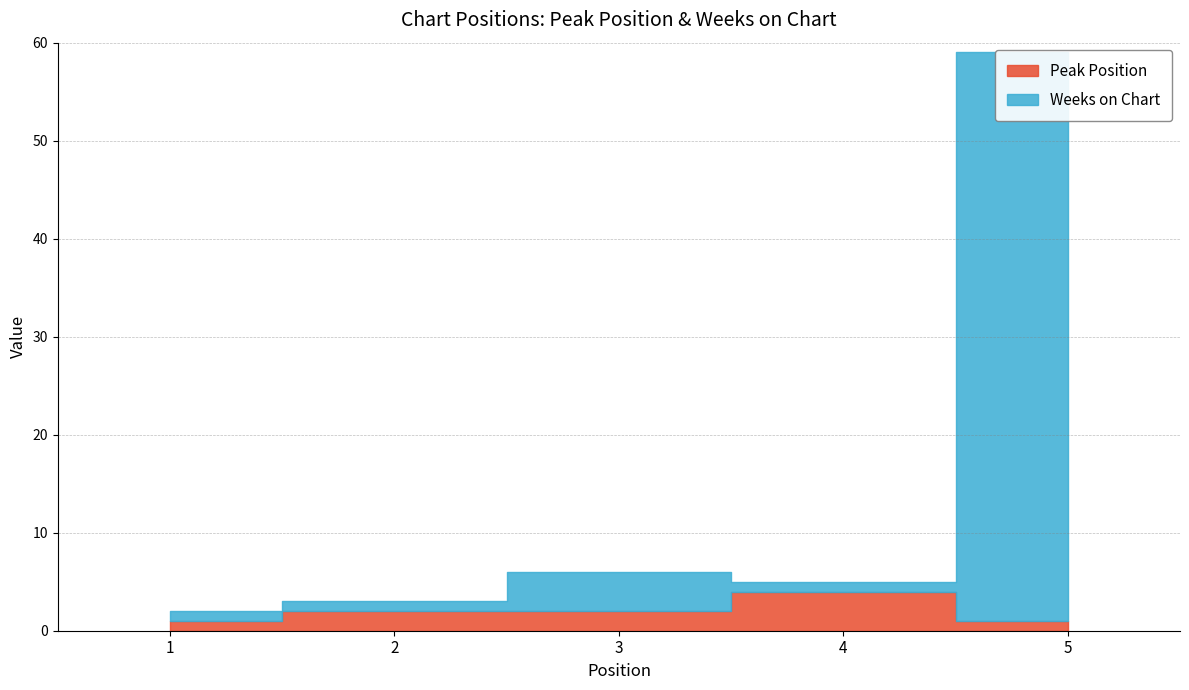

The Weeks on Chart series shows 7 at 3. True or false?

False